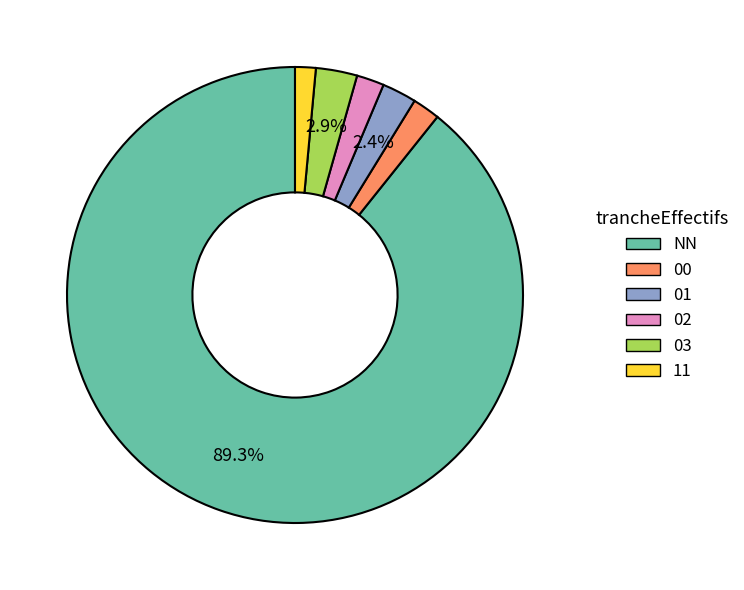

Approximately how many times larger is the value at 00 compared to 11?

1.3